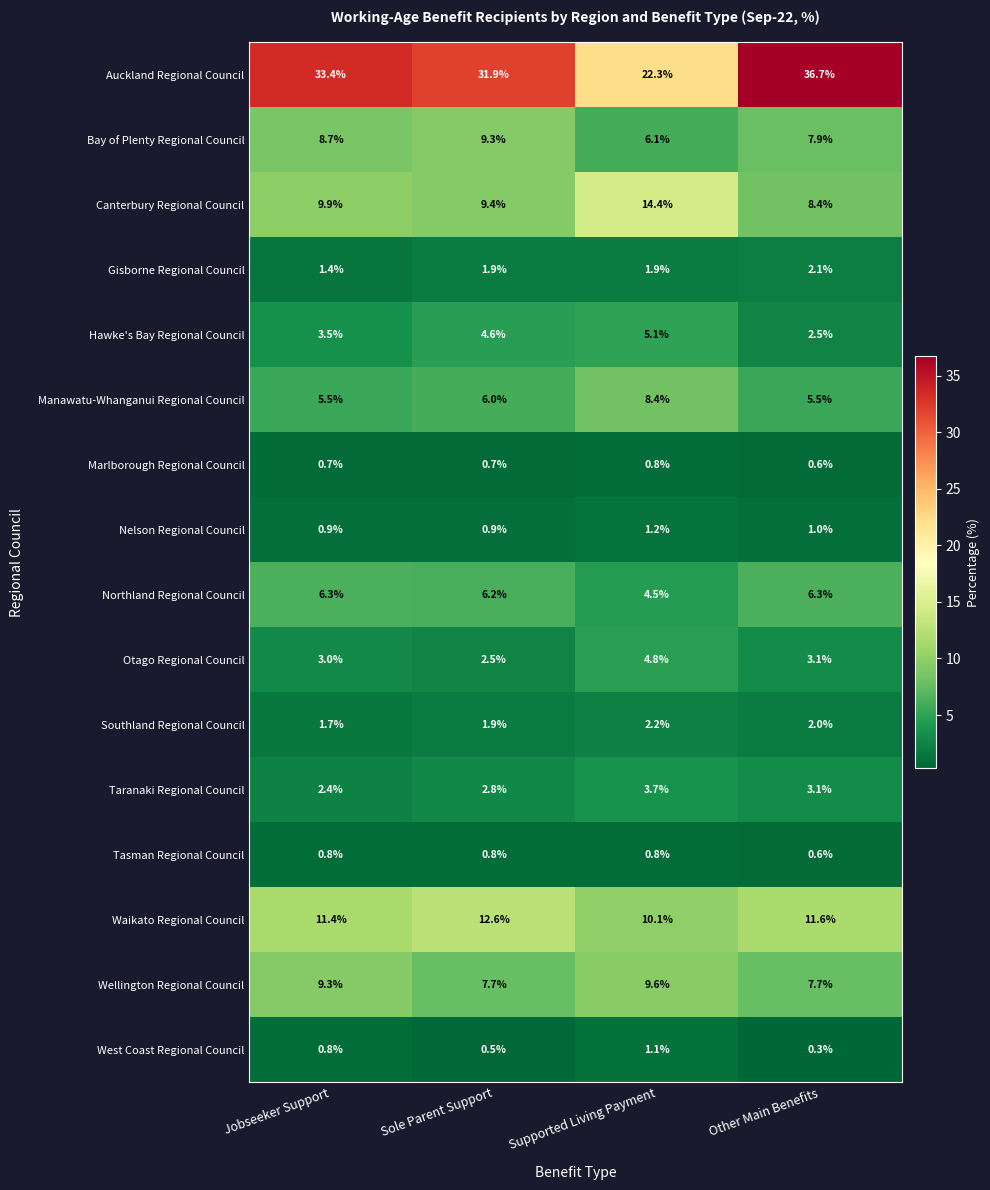

List the labels in order of Canterbury Regional Council value, smallest first.

Other Main Benefits, Sole Parent Support, Jobseeker Support, Supported Living Payment